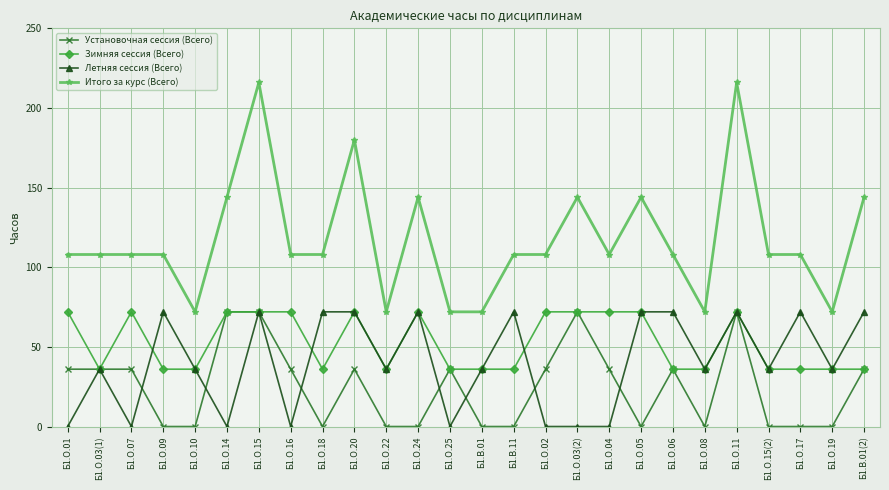

What is the label of the 4th point from the right?

Б1.О.15(2)